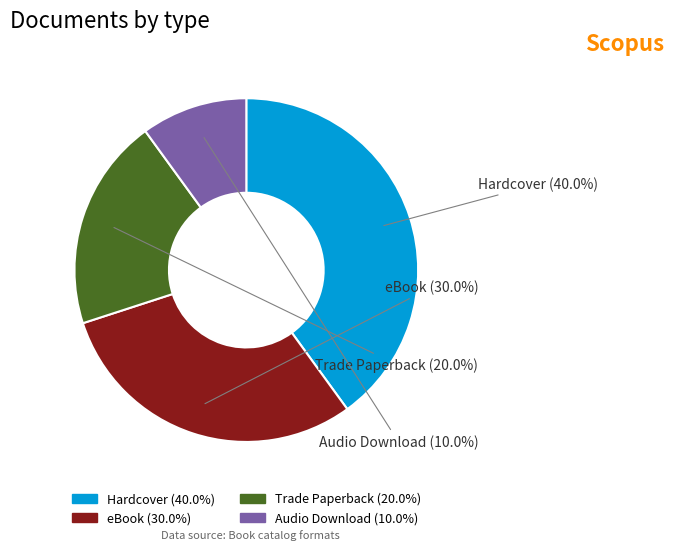

What is the largest slice in the pie chart?

Hardcover